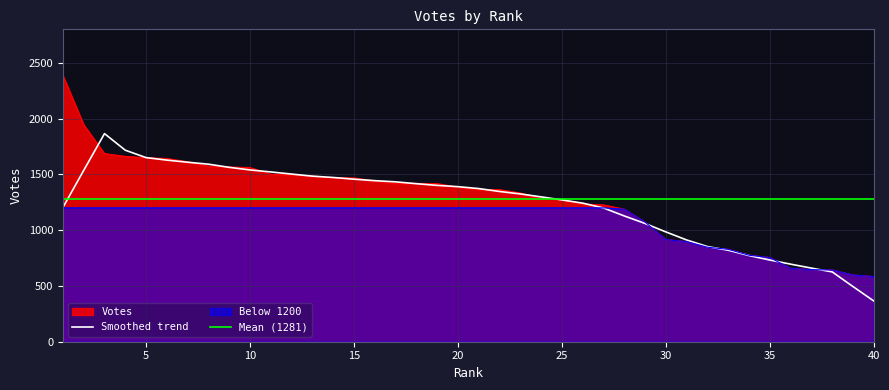

How many values are below 1385?

20